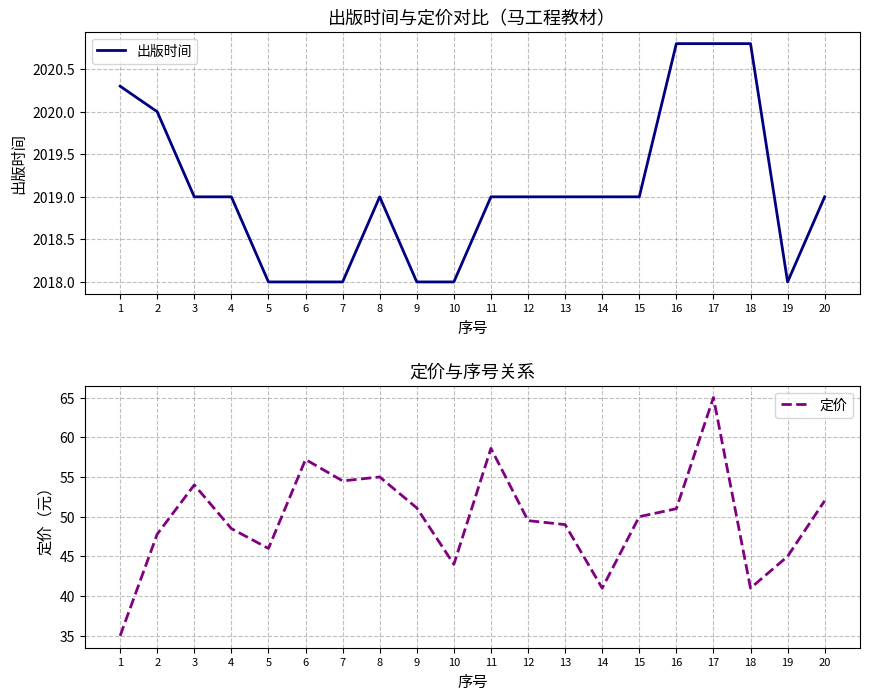

What are all the series names shown in the legend?

出版时间, 定价